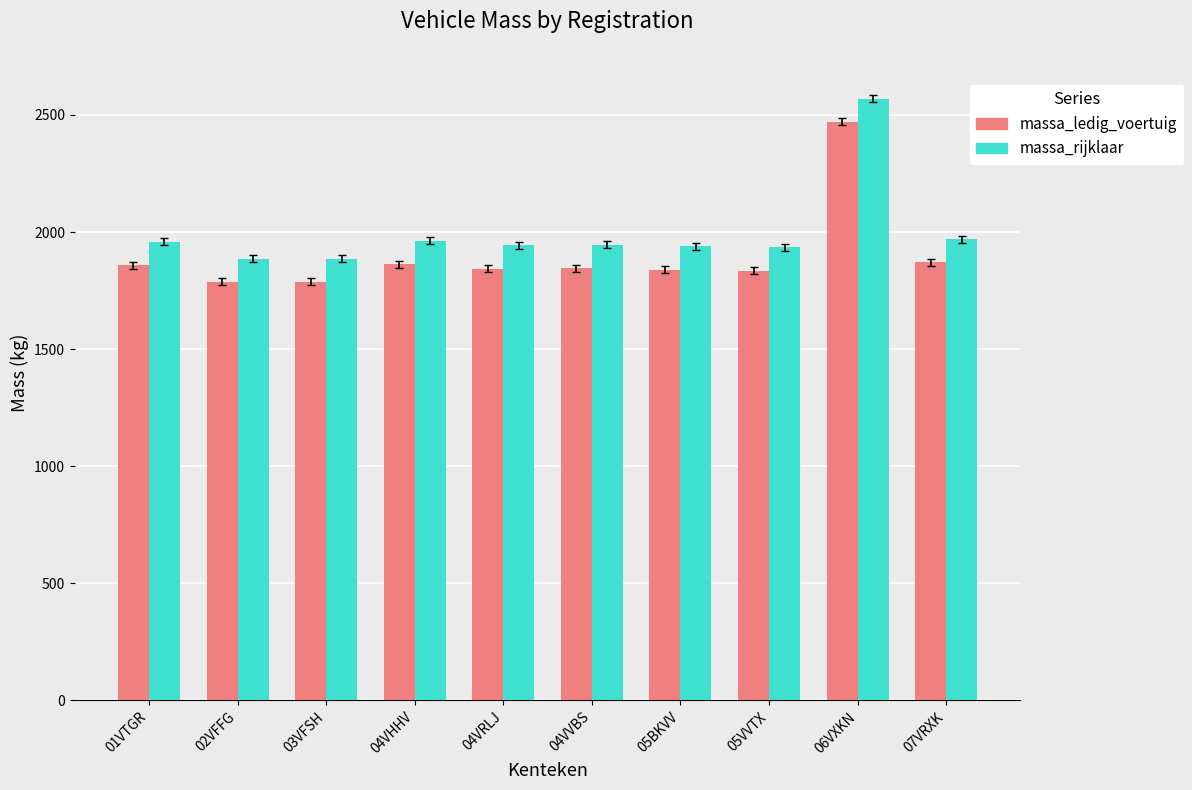

Rank the series by their maximum value, from highest to lowest.

massa_rijklaar, massa_ledig_voertuig